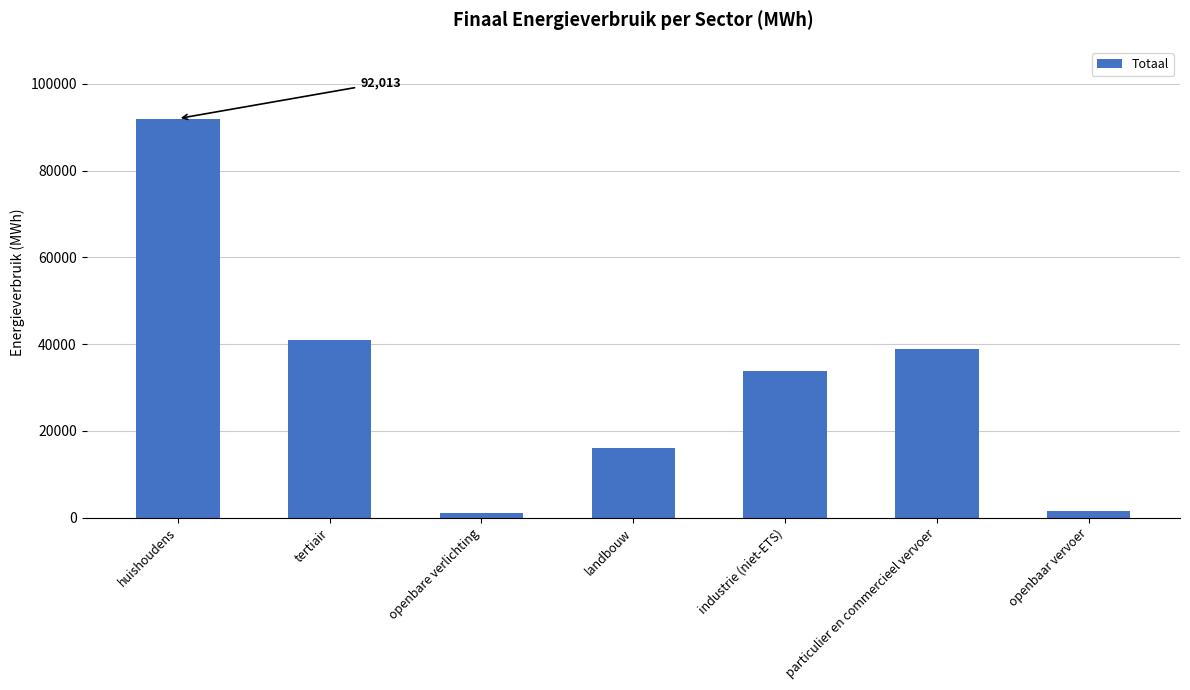

What is the change in value from openbare verlichting to industrie (niet-ETS)?

+32877.0